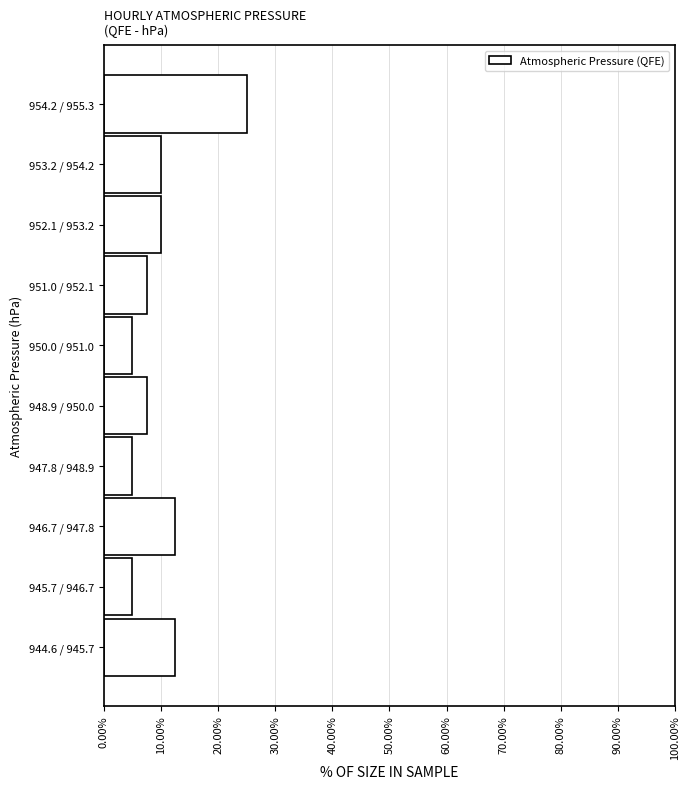

Reading bottom to top, transcribe all the data shown in this chart.

12.5	5.0	12.5	5.0	7.5	5.0	7.5	10.0	10.0	25.0